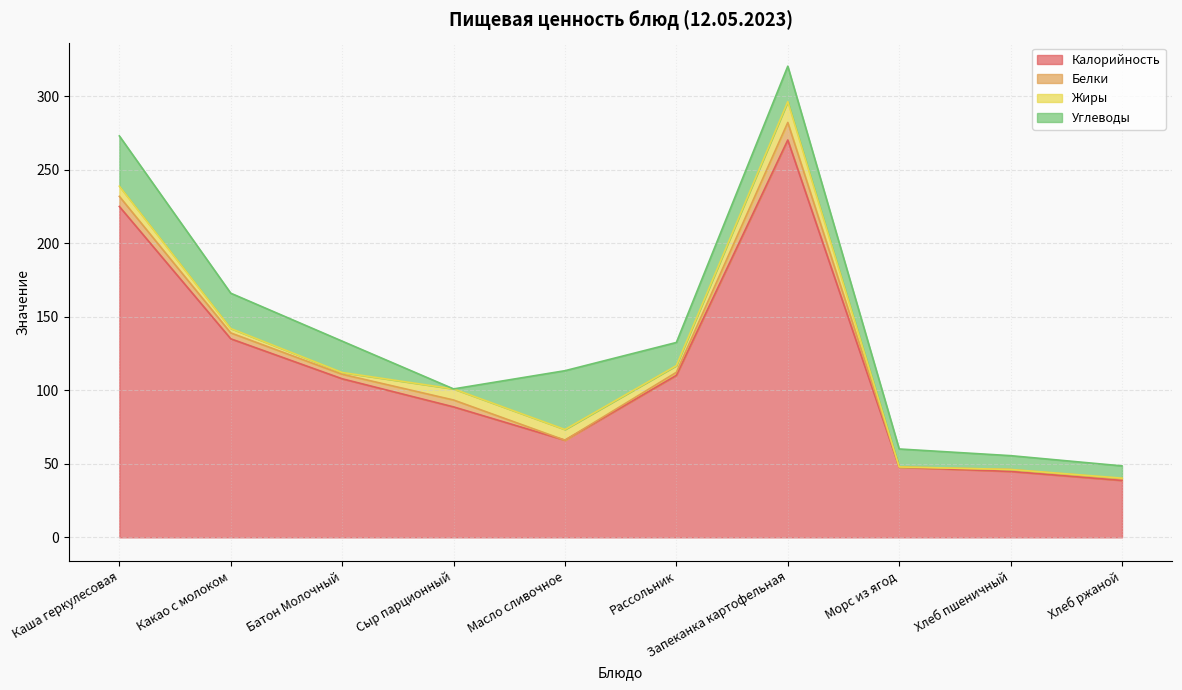

Between Батон Молочный and Рассольник, which series saw the biggest shift?

Углеводы